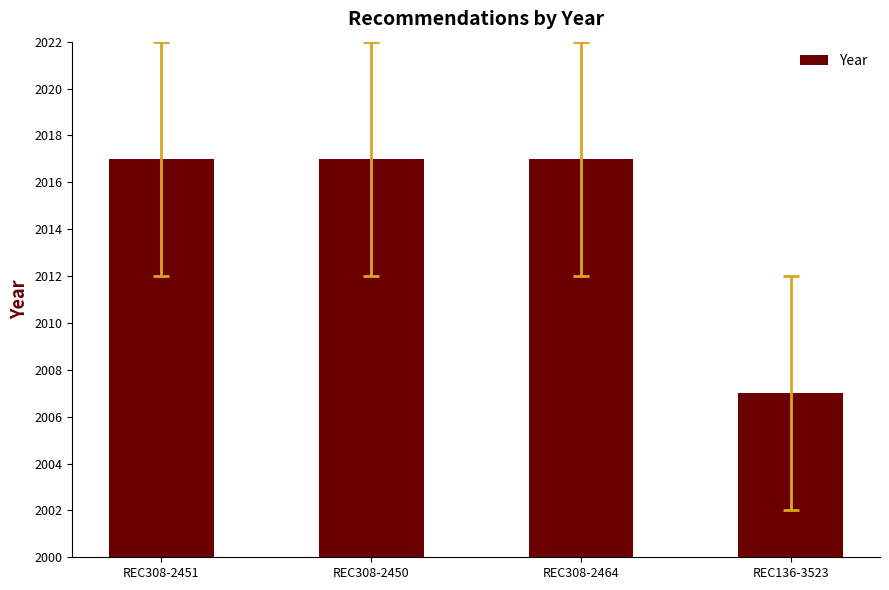

What is the minimum value shown in the chart?

2007